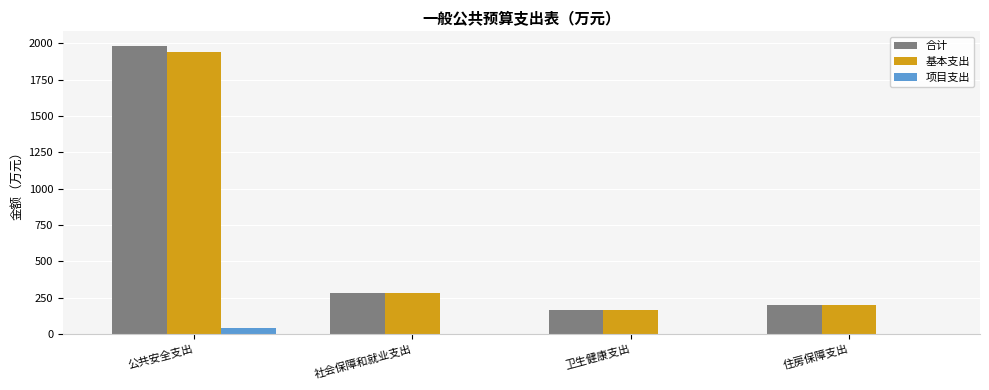

What is the approximate value of 合计 at 卫生健康支出?

162.8